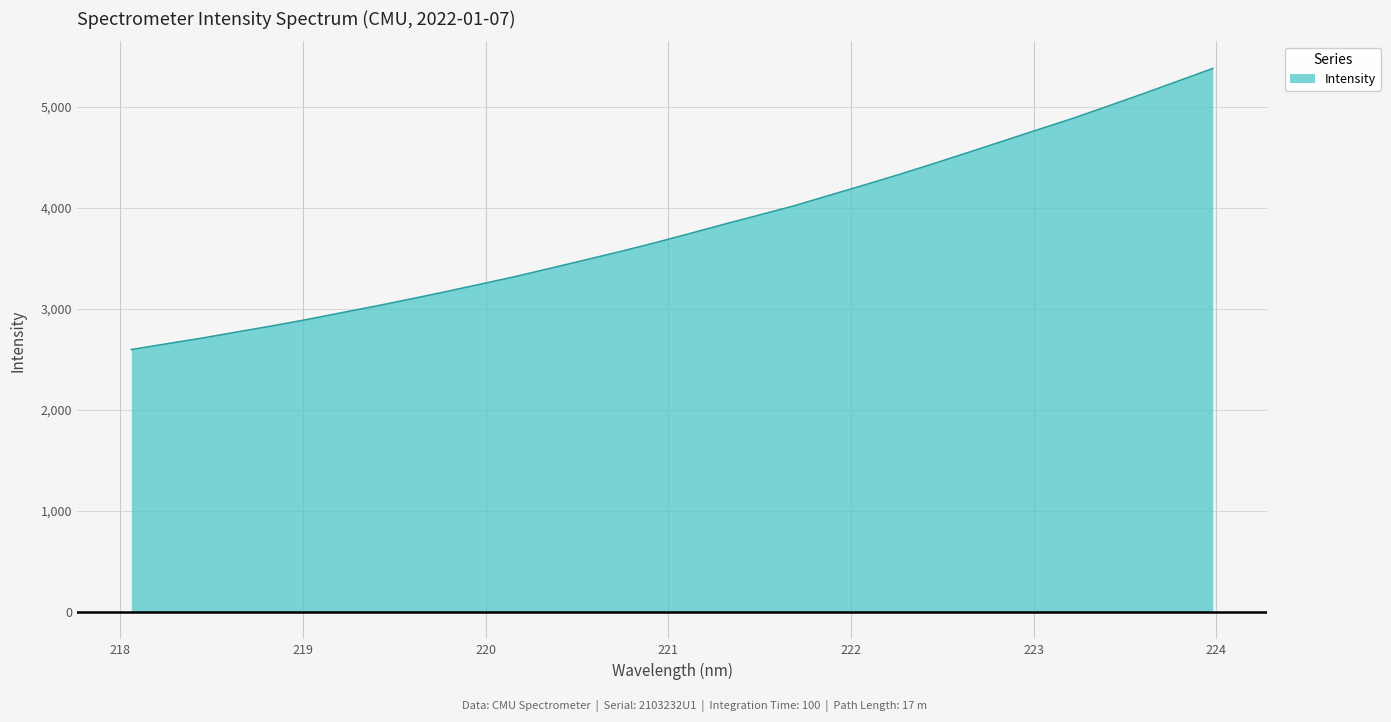

What is the difference between the maximum and minimum values?

2778.9